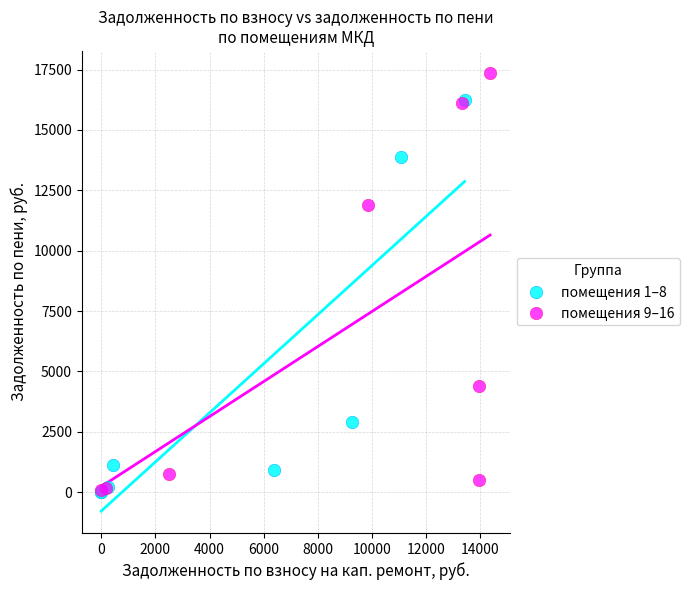

Which series reaches the maximum Y coordinate?

помещения 9–16